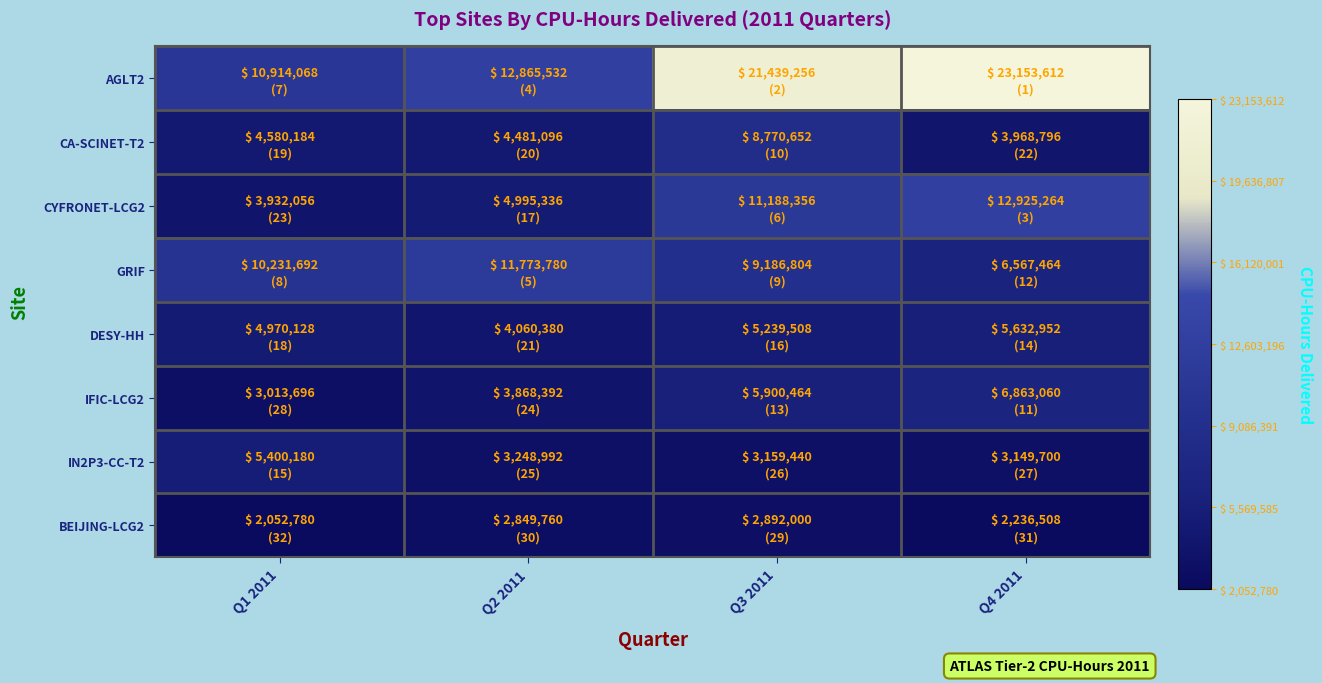

How many series are shown in this chart?

8